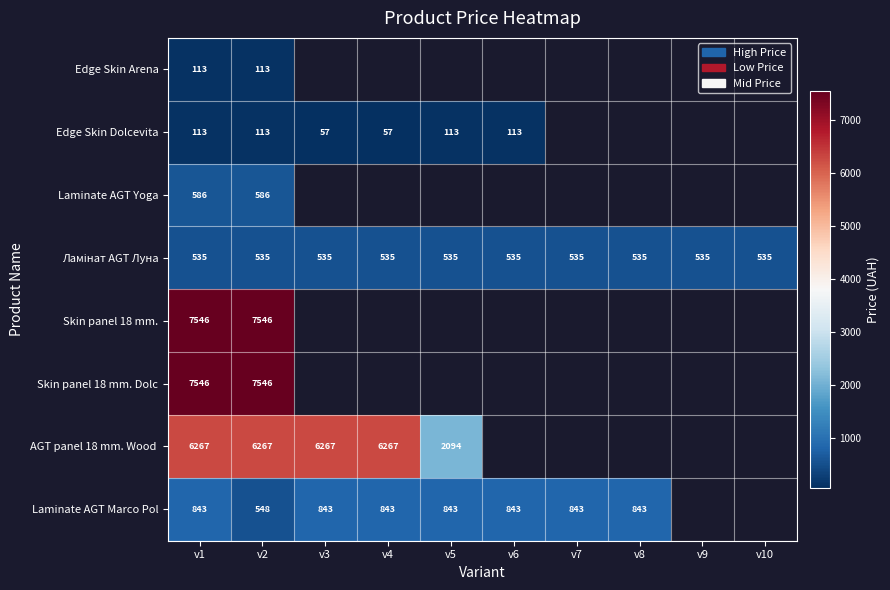

Is the value of Edge Skin Dolcevita at v4 greater than the value of Laminate AGT Marco Pol at v1?

No